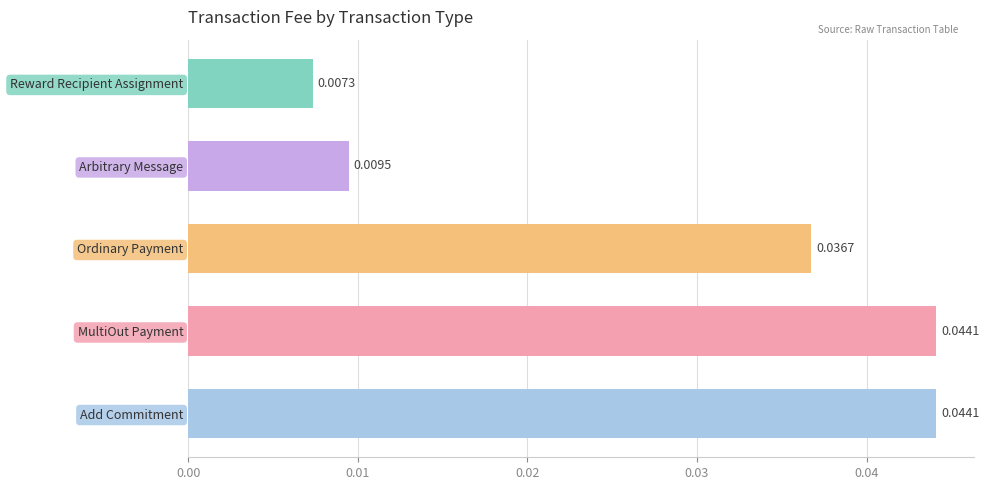

Where is the data nearest to the value 0?

Reward Recipient Assignment